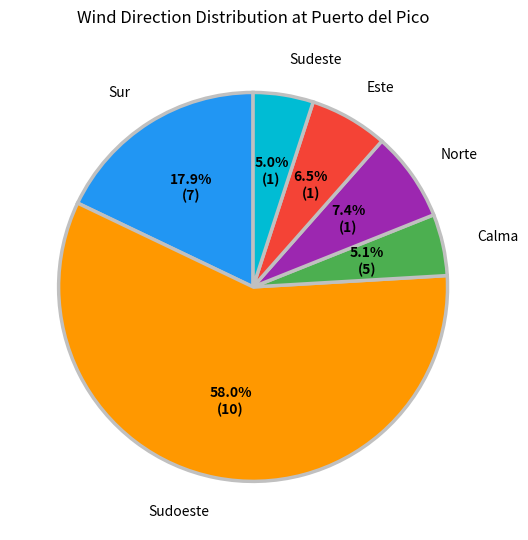

Is there any slice that represents more than half of the pie?

Yes